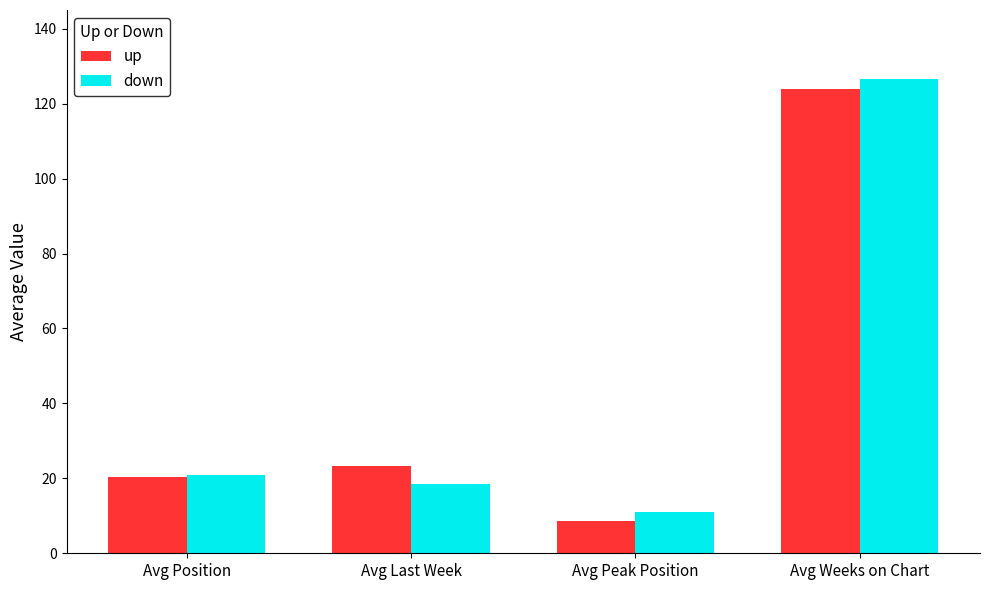

Reading right to left, what are all the values shown in this chart?

up: 124.0	8.7	23.4	20.2
down: 126.6	11.0	18.4	21.0